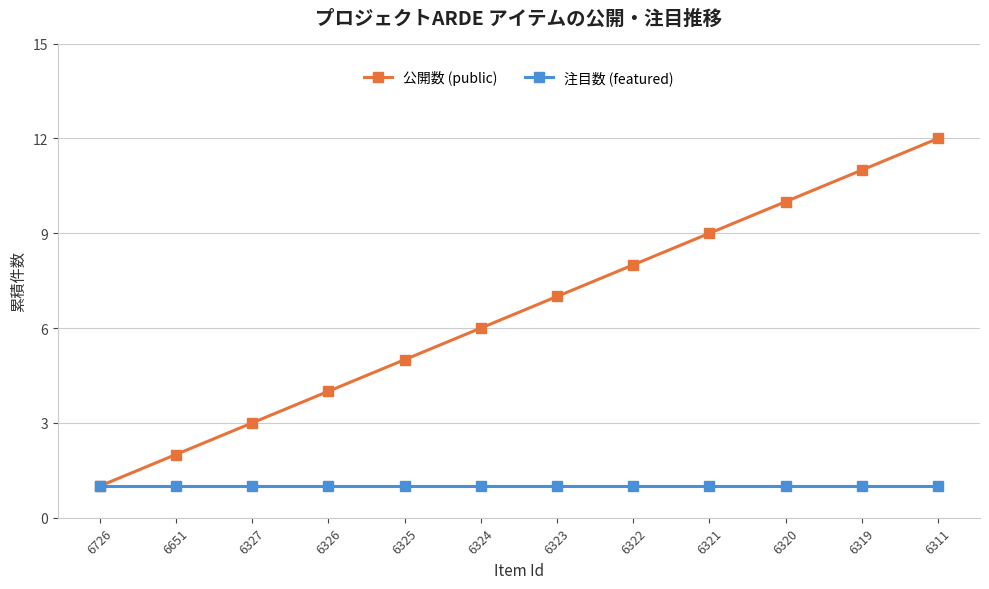

Reading left to right, extract all data points from this chart.

公開数 (public): 6726=1	6651=2	6327=3	6326=4	6325=5	6324=6	6323=7	6322=8	6321=9	6320=10	6319=11	6311=12
注目数 (featured): 6726=1	6651=1	6327=1	6326=1	6325=1	6324=1	6323=1	6322=1	6321=1	6320=1	6319=1	6311=1